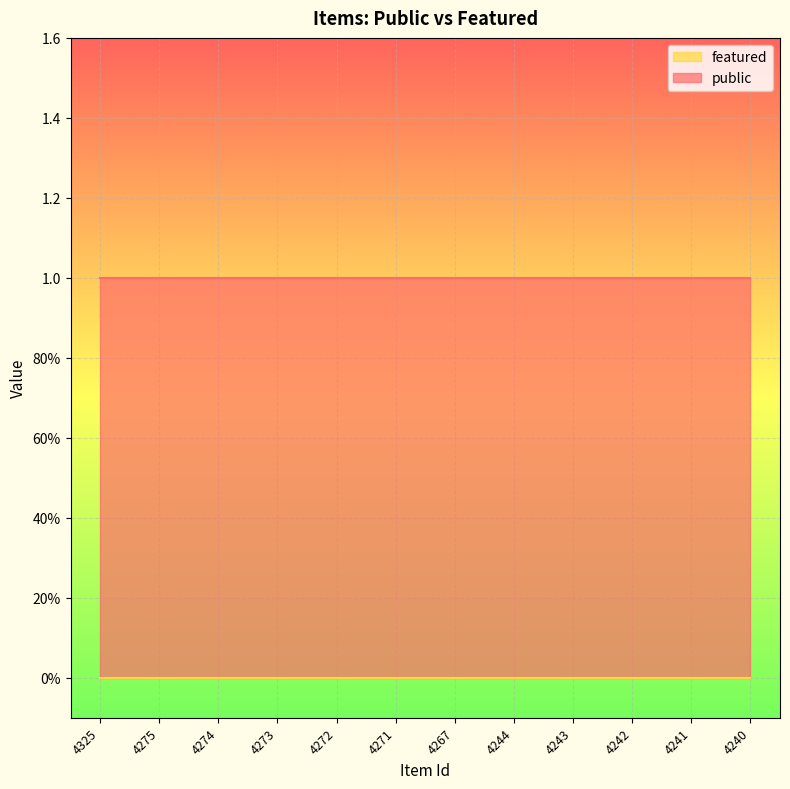

True or false: featured and public intersect in this chart.

False